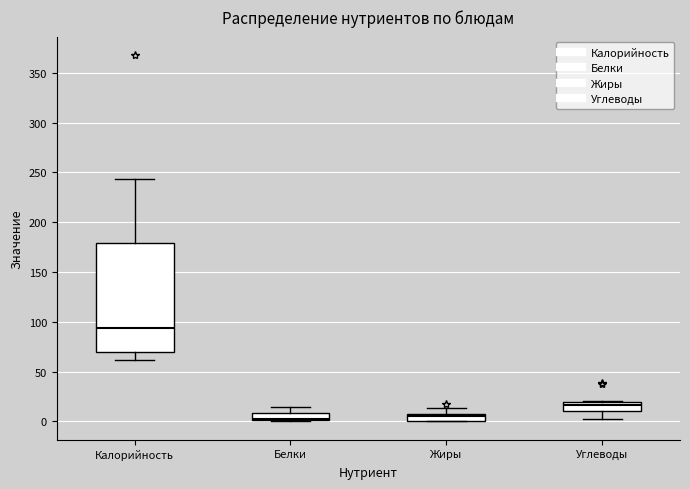

Comparing the boxes themselves (not the whiskers), which one is the tallest?

Калорийность